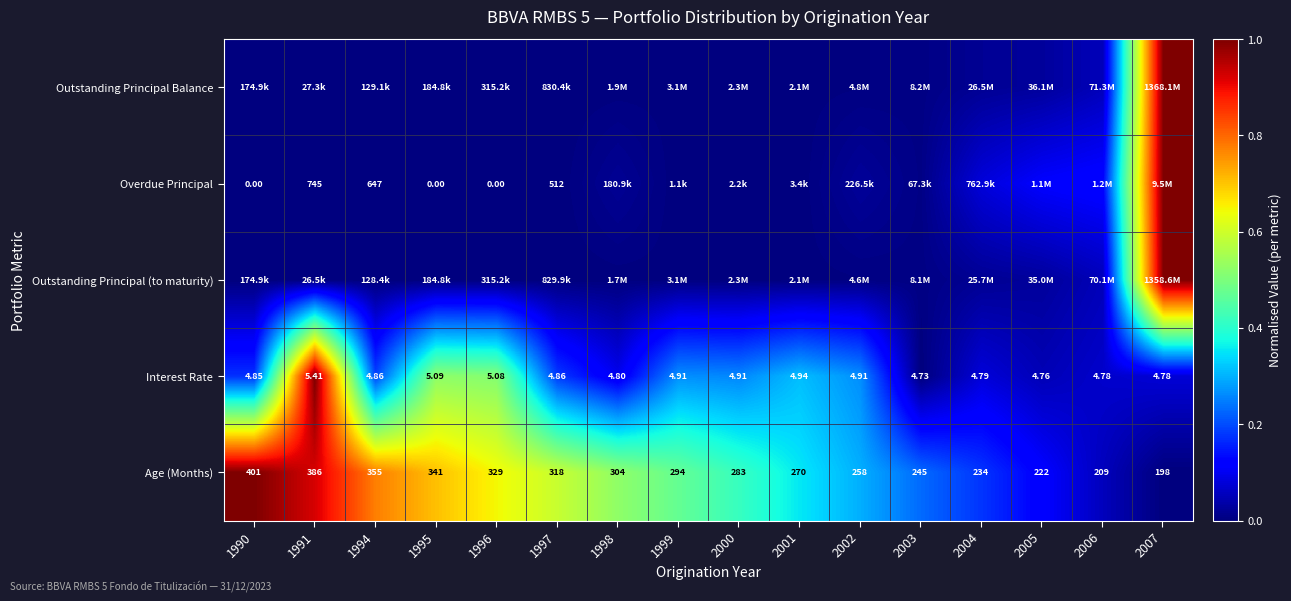

How many data points in Overdue Principal are above 0?

13